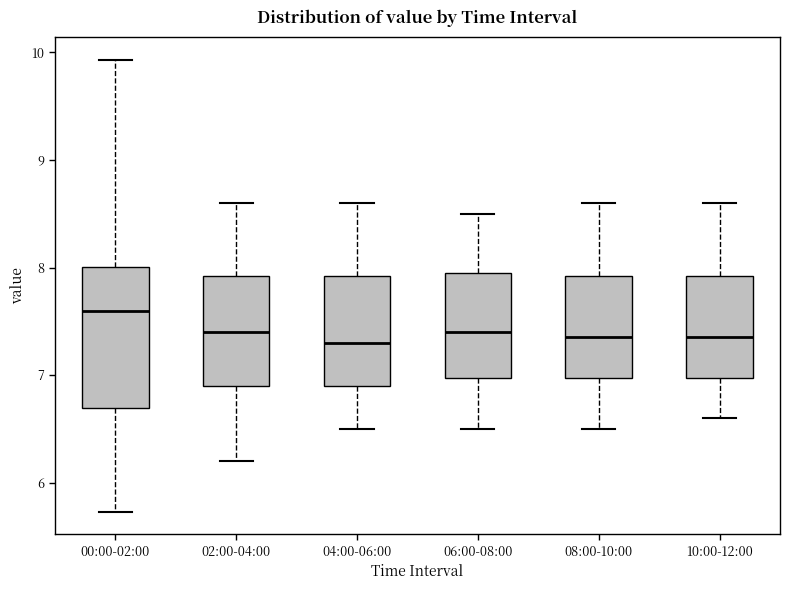

Reading left to right, transcribe this box plot: for each box, give where its median line is, the range the box spans, and where its two whiskers end, as read against the y-axis. The values are not printed on the chart, so give them approximately, as read against the axis.

00:00-02:00: median 7.6, box 6.7 to 8.0, whiskers 5.7 to 9.9
02:00-04:00: median 7.4, box 6.9 to 7.9, whiskers 6.2 to 8.6
04:00-06:00: median 7.3, box 6.9 to 7.9, whiskers 6.5 to 8.6
06:00-08:00: median 7.4, box 7.0 to 8.0, whiskers 6.5 to 8.5
08:00-10:00: median 7.4, box 7.0 to 7.9, whiskers 6.5 to 8.6
10:00-12:00: median 7.4, box 7.0 to 7.9, whiskers 6.6 to 8.6